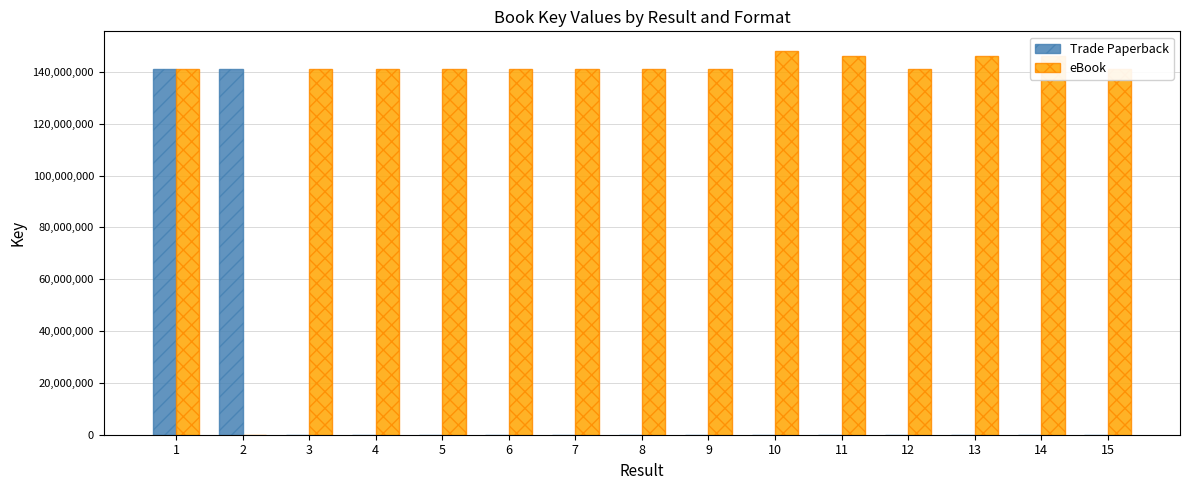

Which series has the largest total across all categories?

eBook